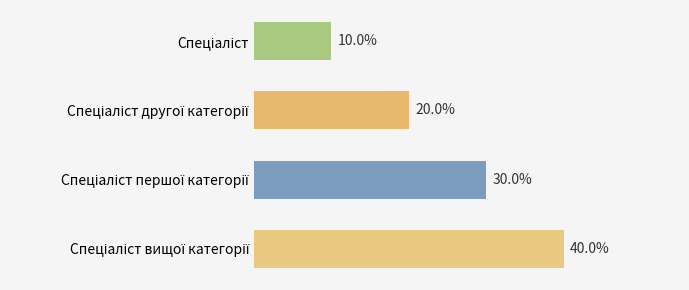

Are the bars horizontal?

Yes